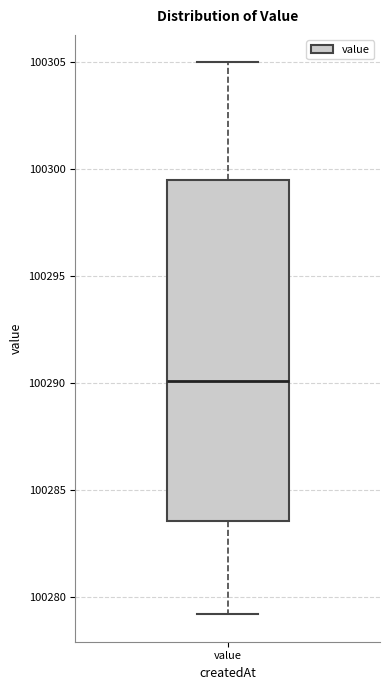

Transcribe this box plot: give where the median line is, the range the box spans, and where the two whiskers end, as read against the y-axis. The values are not printed on the chart, so give them approximately, as read against the axis.

median 100290.0, box 100283.5 to 100299.5, whiskers 100279.0 to 100305.0